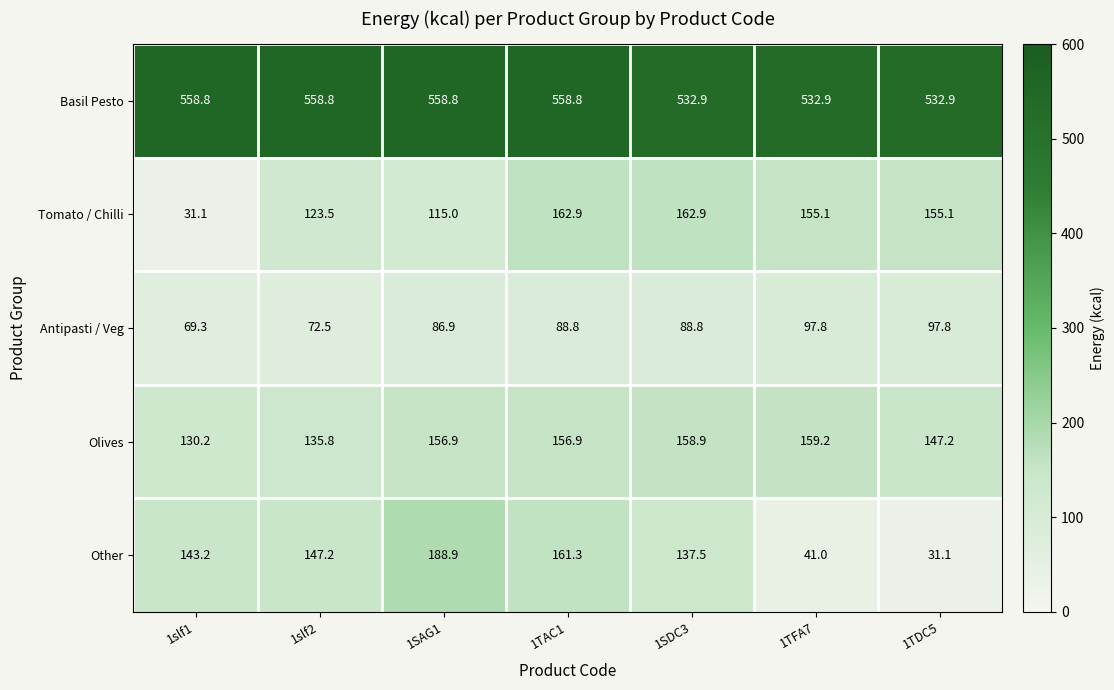

At 1SAG1, list the series in order from largest to smallest.

Basil Pesto, Other, Olives, Tomato / Chilli, Antipasti / Veg